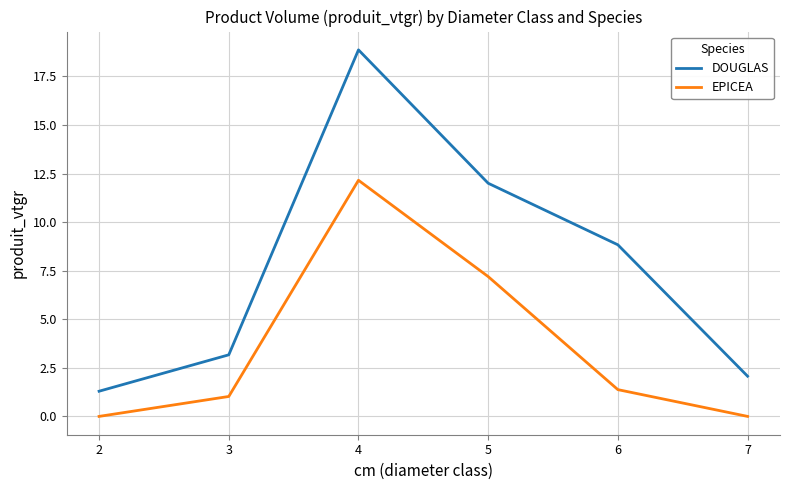

List the labels in order of DOUGLAS value, smallest first.

2, 7, 3, 6, 5, 4